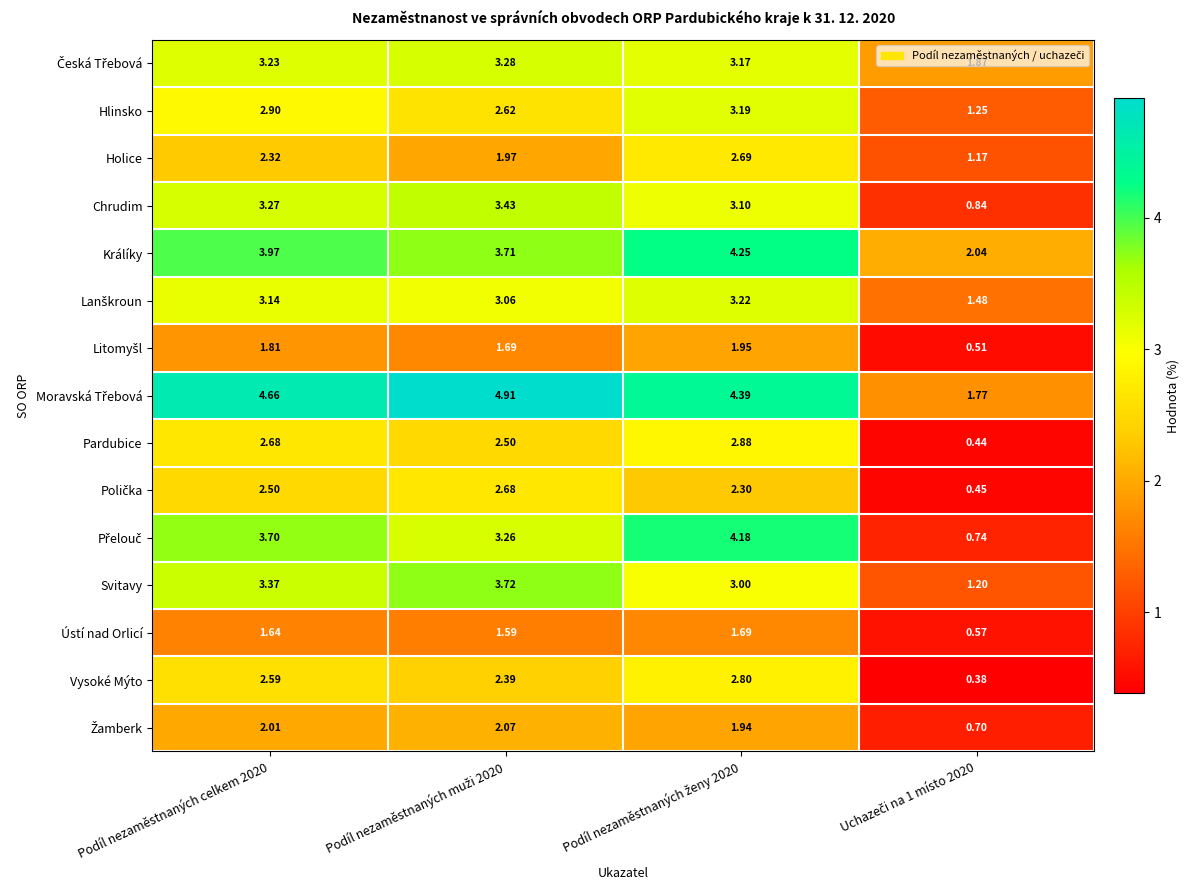

How many data points does each series have?

4